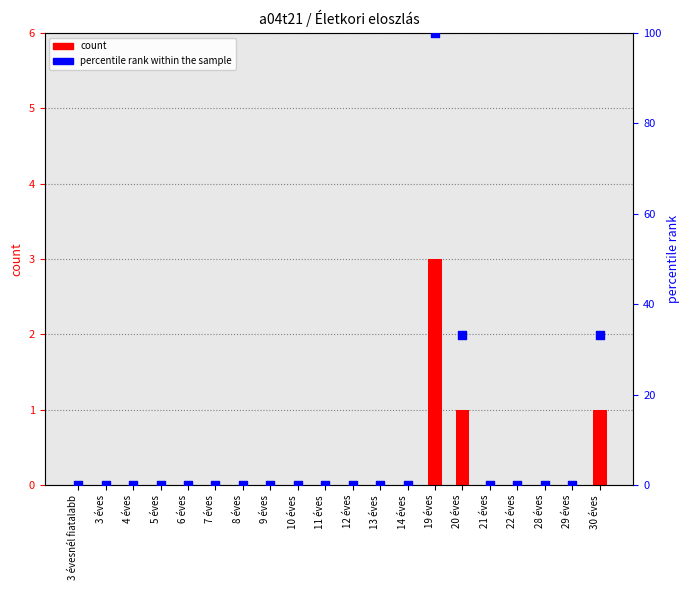

Which series has the largest total across all categories?

percentile rank within the sample